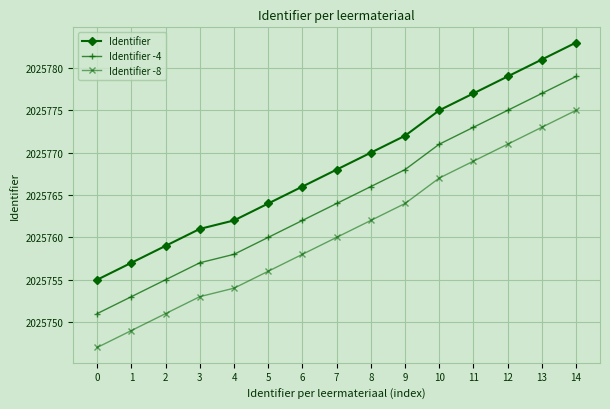

True or false: Identifier has a value of 2025770 at 8.

True